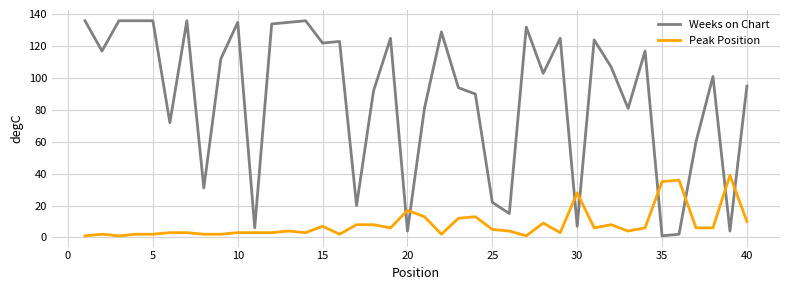

What is the maximum value for Peak Position?

39